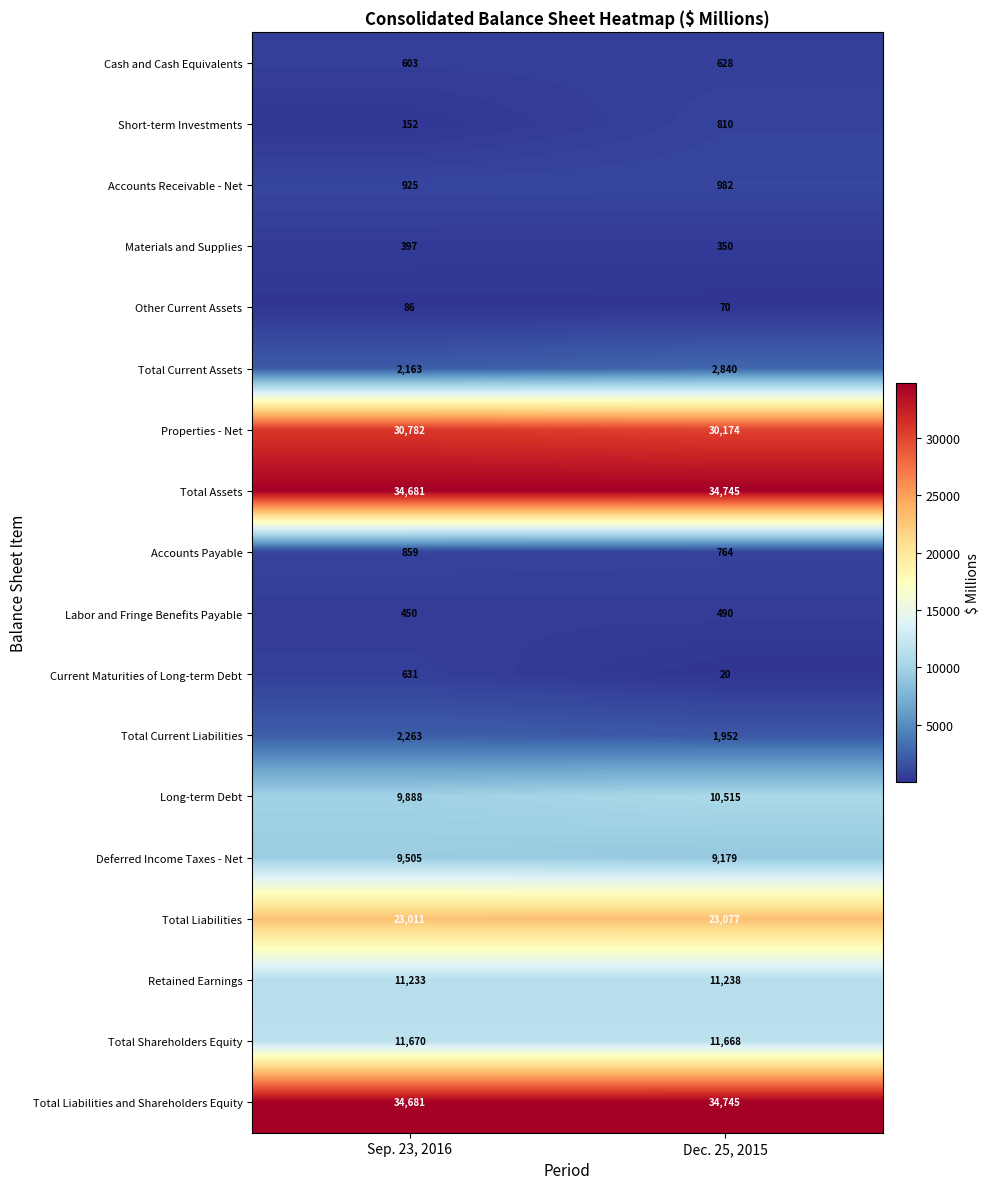

What is the greatest value displayed?

34745